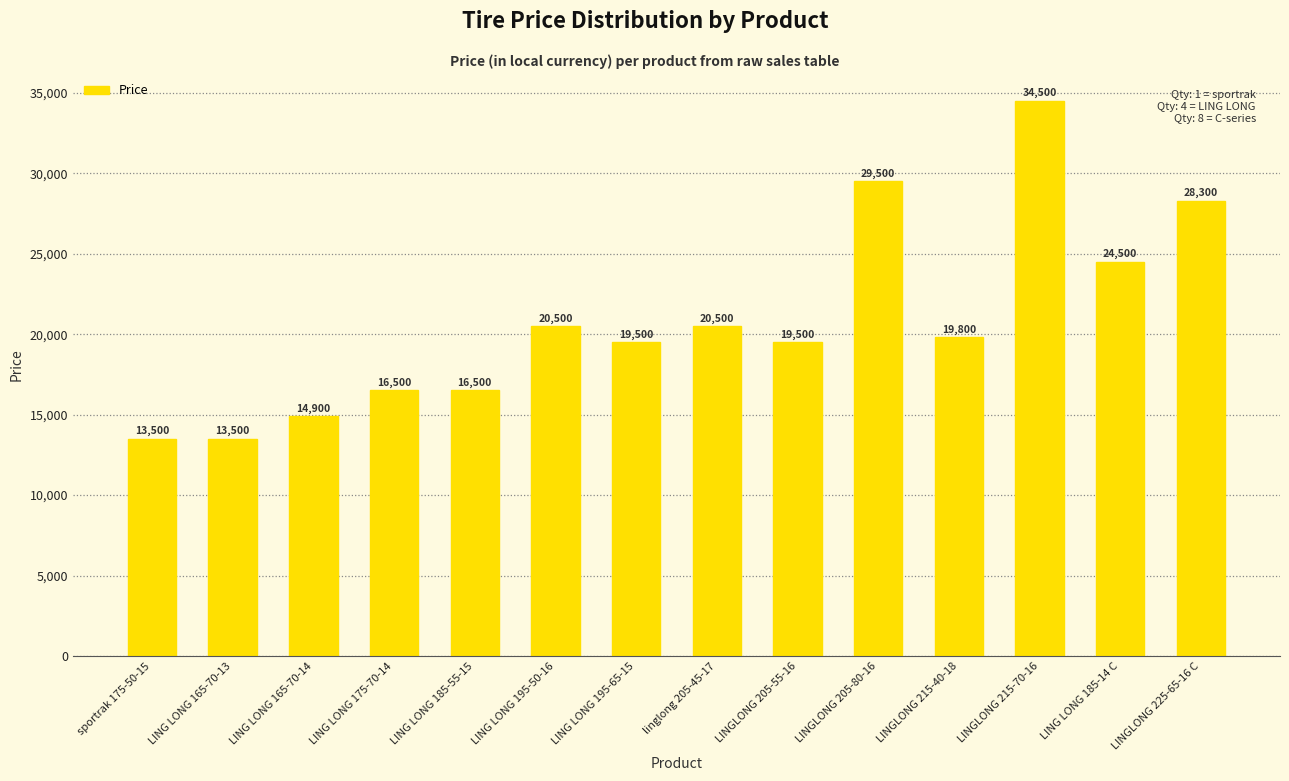

What is the difference between the values at LINGLONG 205-55-16 and LING LONG 165-70-14?

4600